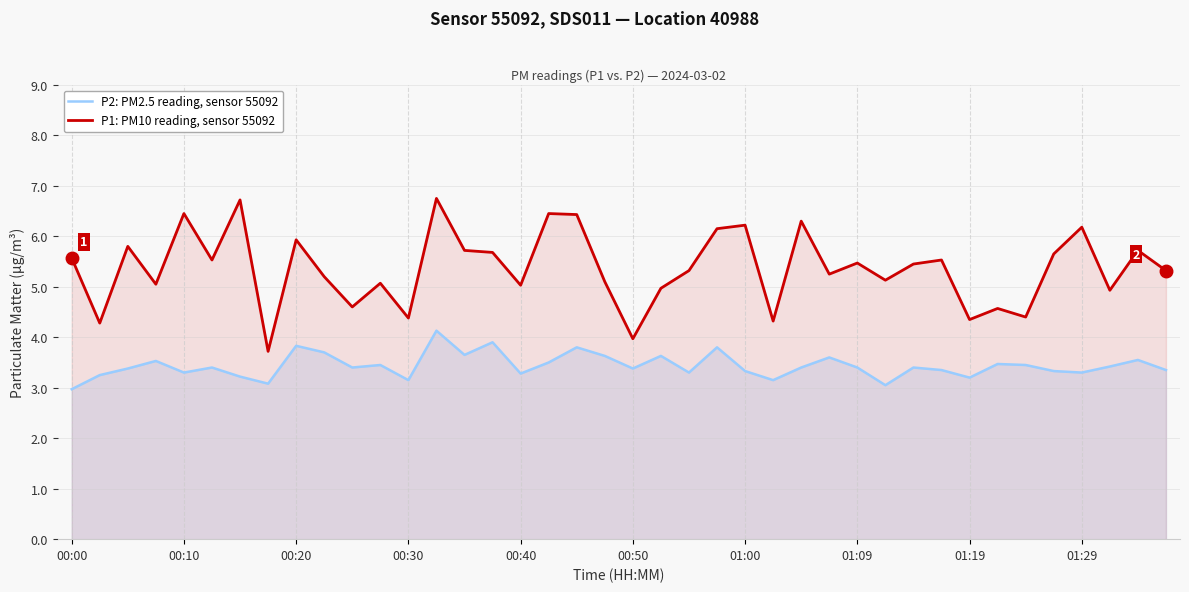

True or false: P1: PM10 reading, sensor 55092 and P2: PM2.5 reading, sensor 55092 cross at least once.

False